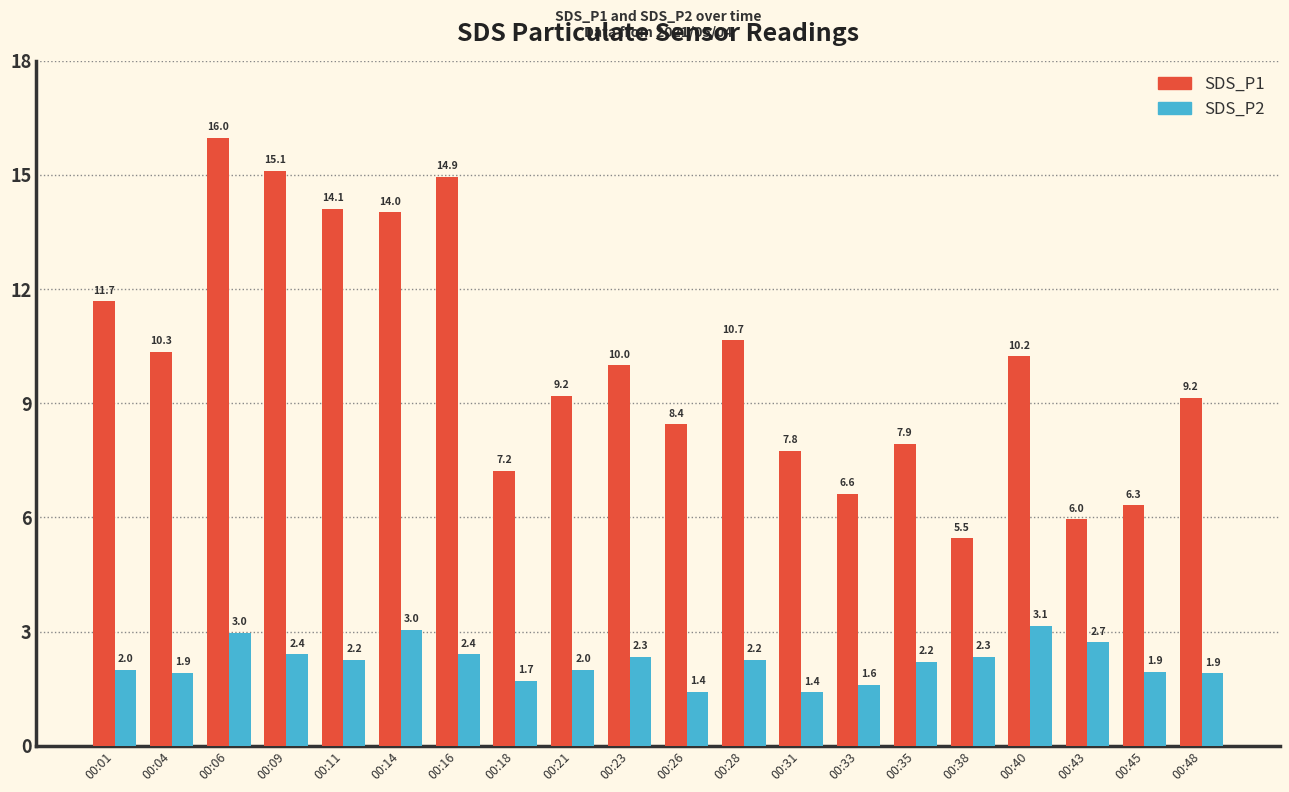

How many categories are shown in the chart?

20